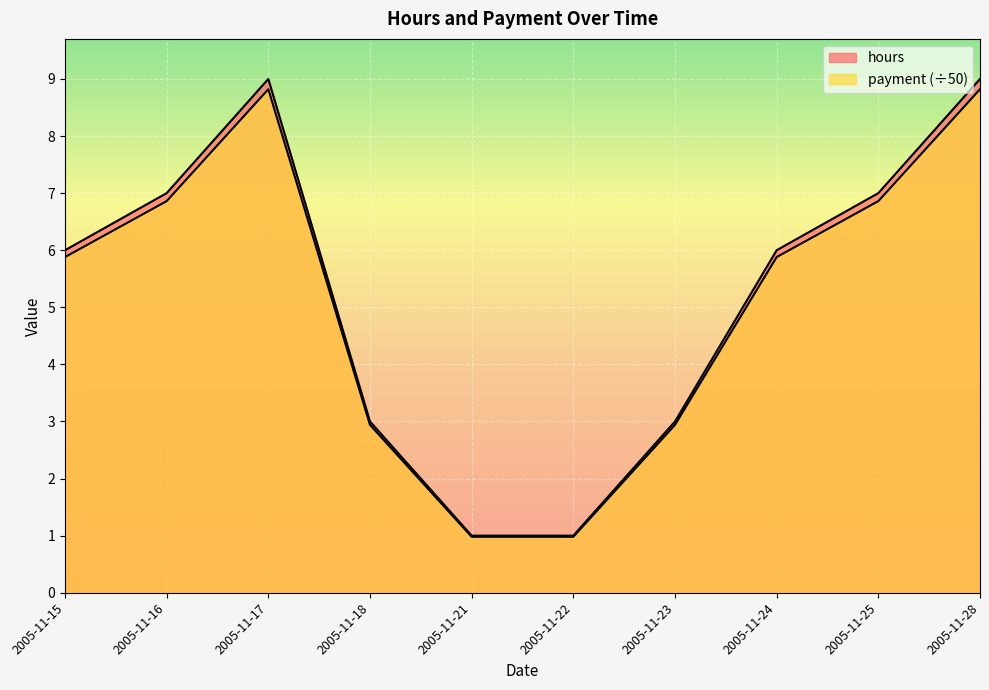

Rank the categories by hours value from lowest to highest.

2005-11-21, 2005-11-22, 2005-11-18, 2005-11-23, 2005-11-15, 2005-11-24, 2005-11-16, 2005-11-25, 2005-11-17, 2005-11-28